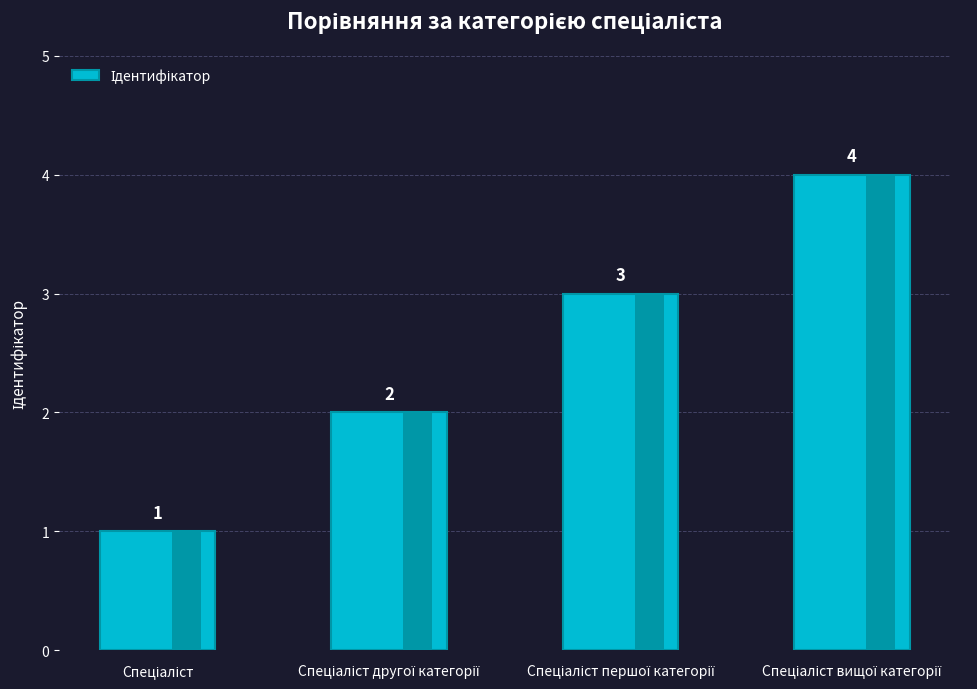

Reading left to right, extract all data points from this chart.

Спеціаліст=1	Спеціаліст другої категорії=2	Спеціаліст першої категорії=3	Спеціаліст вищої категорії=4